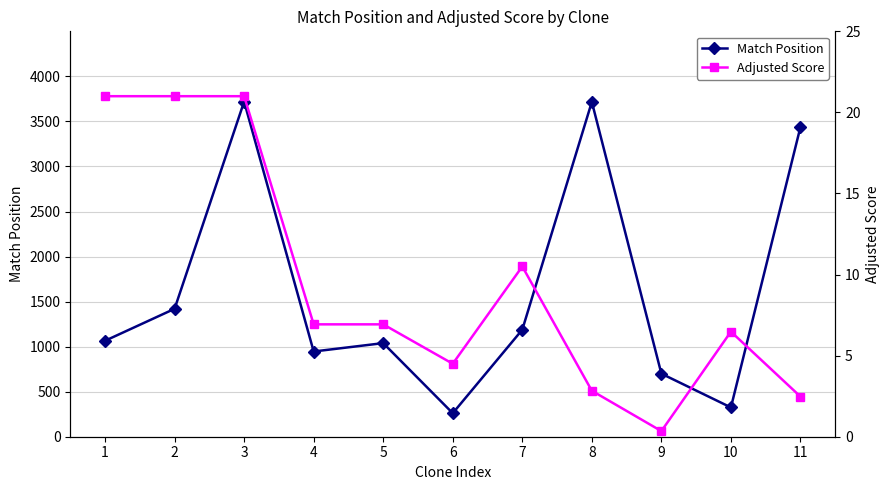

What is the sum of the Match Position values at 8 and 6?

3978.0